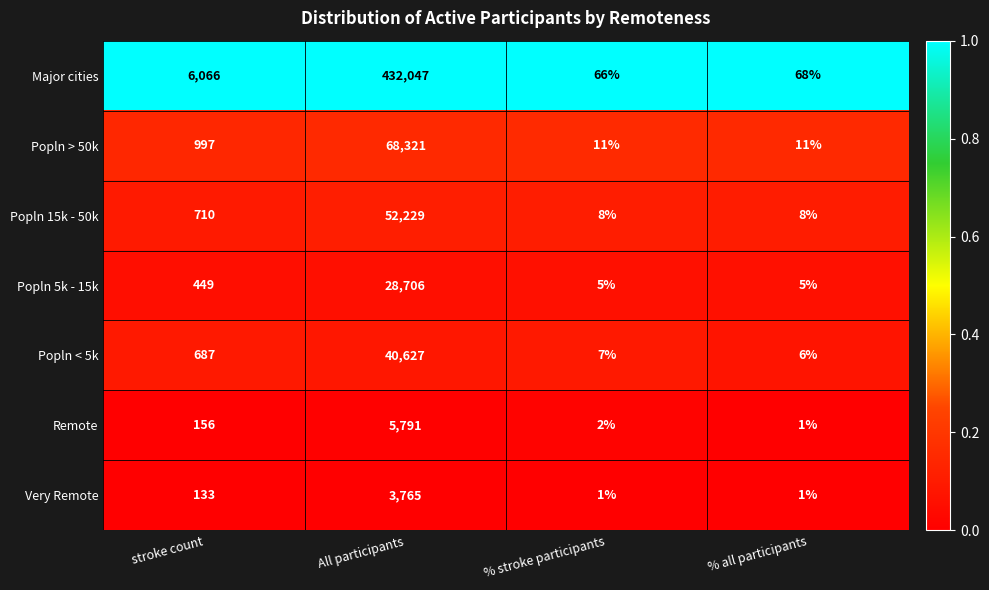

Which series has the largest total across all categories?

Major cities